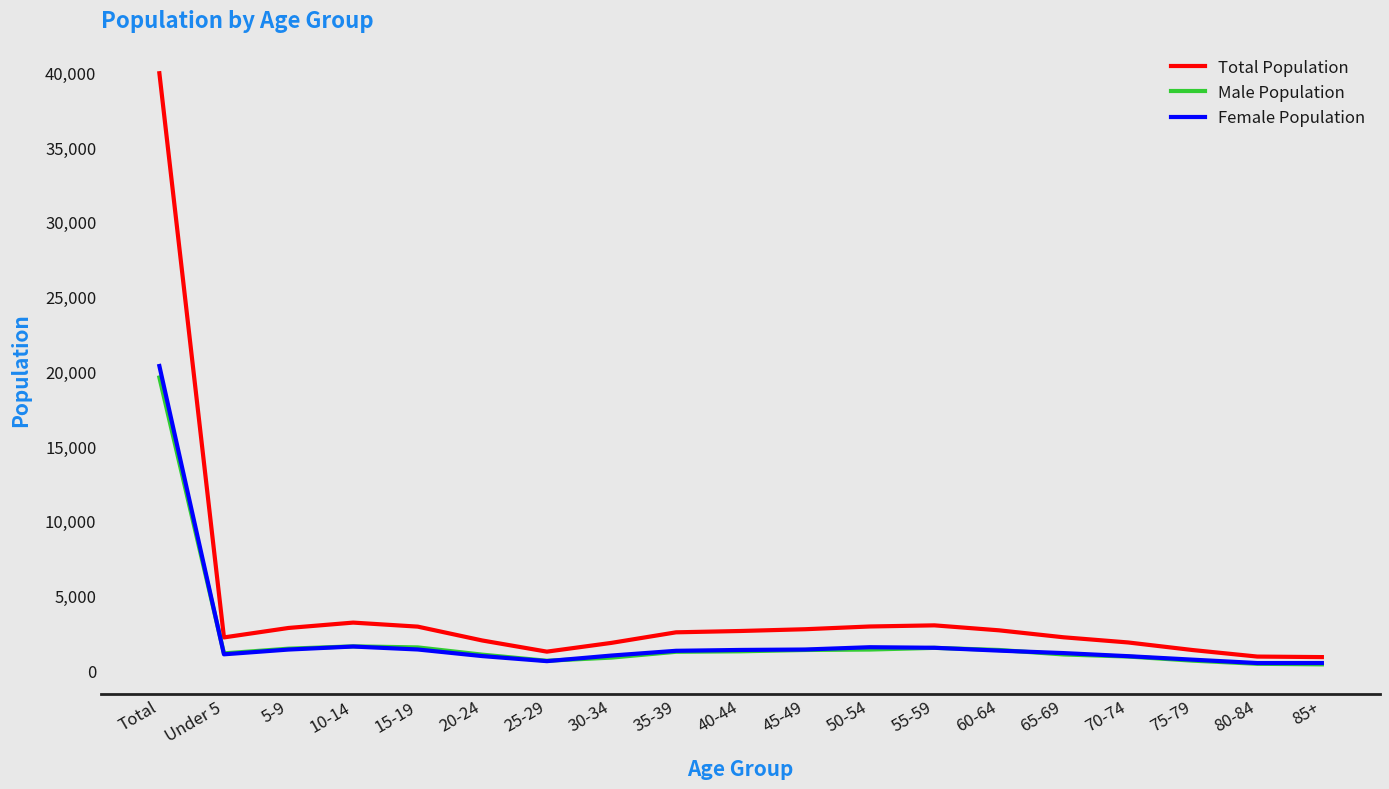

What are all the series names shown in the legend?

Total Population, Male Population, Female Population